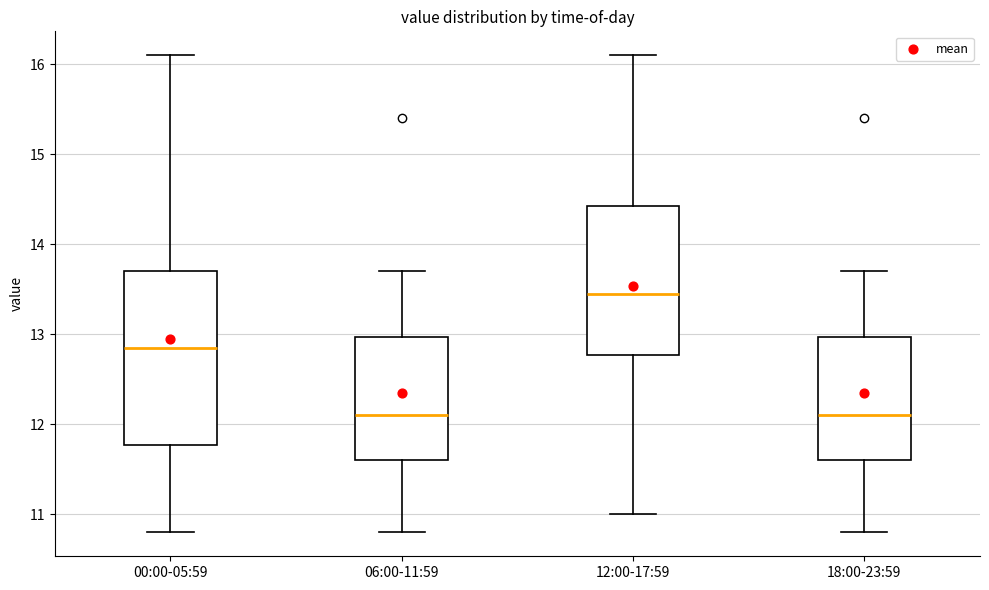

Reading left to right, transcribe this box plot: for each box, give where its median line is, the range the box spans, and where its two whiskers end, as read against the y-axis. The values are not printed on the chart, so give them approximately, as read against the axis.

00:00-05:59: median 12.9, box 11.8 to 13.7, whiskers 10.8 to 16.1
06:00-11:59: median 12.1, box 11.6 to 13.0, whiskers 10.8 to 13.7
12:00-17:59: median 13.5, box 12.8 to 14.4, whiskers 11.0 to 16.1
18:00-23:59: median 12.1, box 11.6 to 13.0, whiskers 10.8 to 13.7